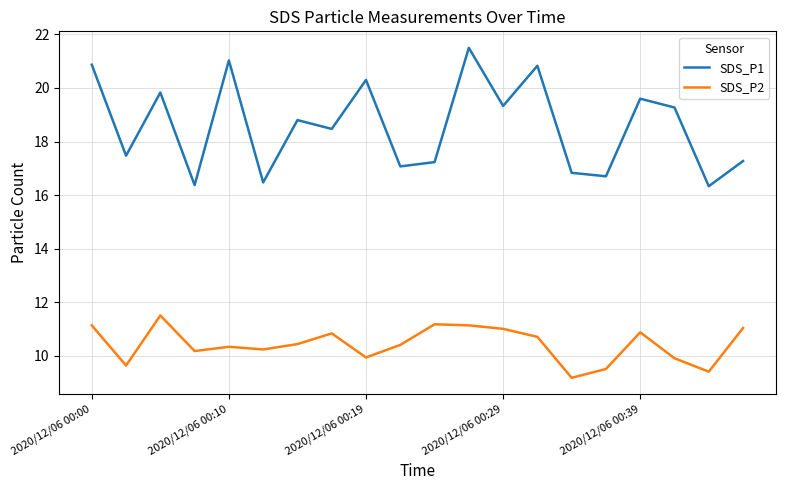

List the series in order of their overall mean, highest first.

SDS_P1, SDS_P2